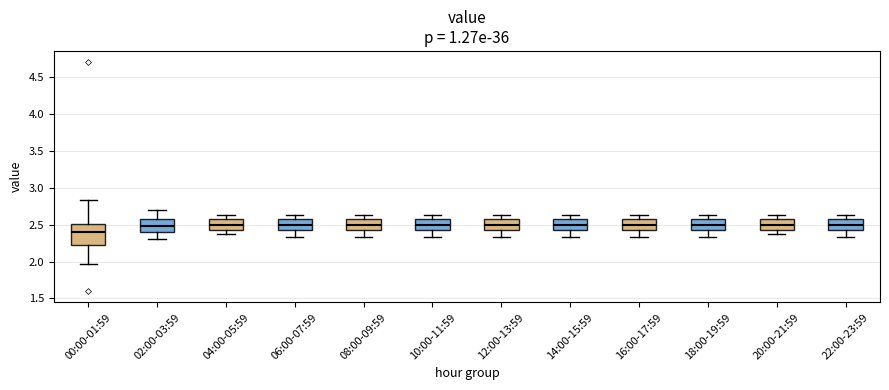

Reading left to right, read every box against the y-axis: the position of its median line, the range the box covers, and the ends of its whiskers. The values are not printed on the chart, so give them approximately, as read against the axis.

00:00-01:59: median 2.40, box 2.20 to 2.50, whiskers 1.95 to 2.85
02:00-03:59: median 2.50, box 2.40 to 2.55, whiskers 2.30 to 2.70
04:00-05:59: median 2.50, box 2.45 to 2.55, whiskers 2.35 to 2.65
06:00-07:59: median 2.50, box 2.40 to 2.55, whiskers 2.35 to 2.65
08:00-09:59: median 2.50, box 2.45 to 2.55, whiskers 2.35 to 2.65
10:00-11:59: median 2.50, box 2.45 to 2.55, whiskers 2.35 to 2.65
12:00-13:59: median 2.50, box 2.45 to 2.55, whiskers 2.35 to 2.65
14:00-15:59: median 2.50, box 2.45 to 2.55, whiskers 2.35 to 2.65
16:00-17:59: median 2.50, box 2.45 to 2.55, whiskers 2.35 to 2.65
18:00-19:59: median 2.50, box 2.45 to 2.55, whiskers 2.35 to 2.65
20:00-21:59: median 2.50, box 2.45 to 2.55, whiskers 2.35 to 2.65
22:00-23:59: median 2.50, box 2.45 to 2.55, whiskers 2.35 to 2.65